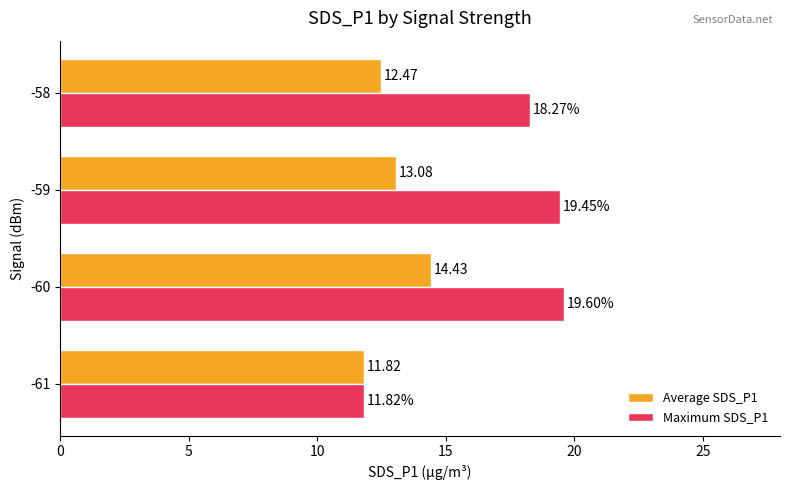

Which series has the largest range (max minus min)?

Maximum SDS_P1